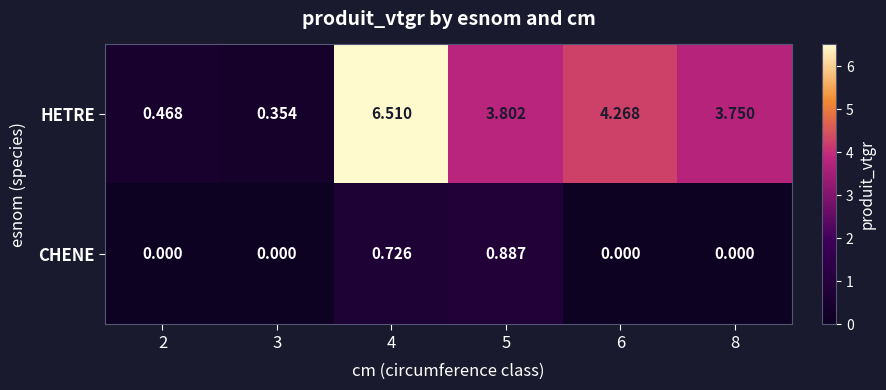

How many categories are shown in the chart?

6